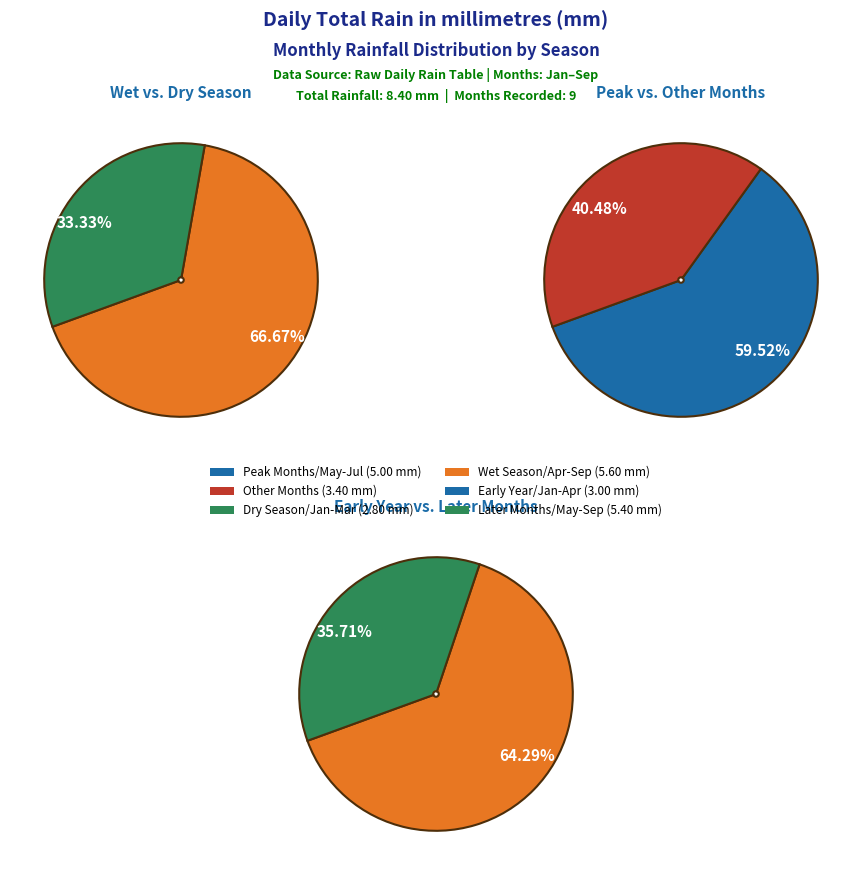

To the nearest percent, what is the combined percentage of Sep and Aug?

5%